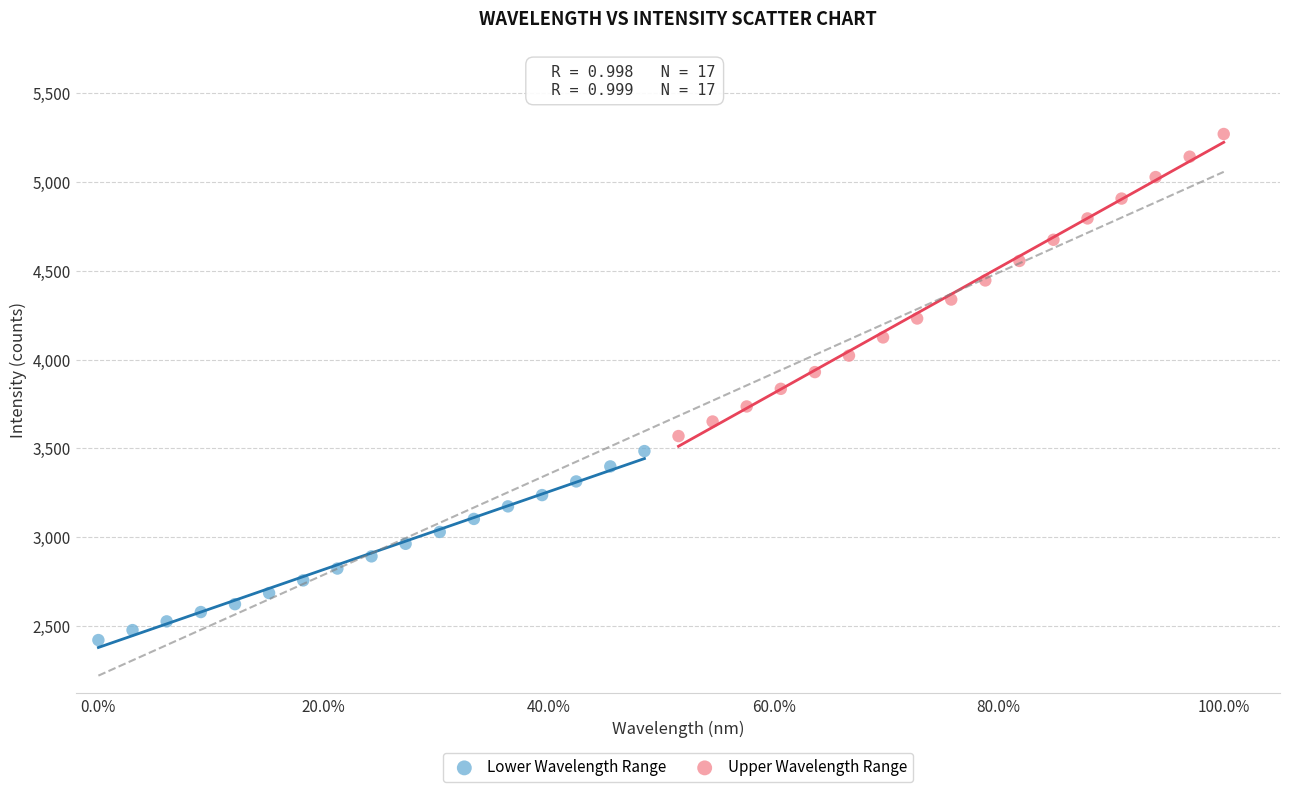

Which series contains the lowest Y value?

Lower Wavelength Range